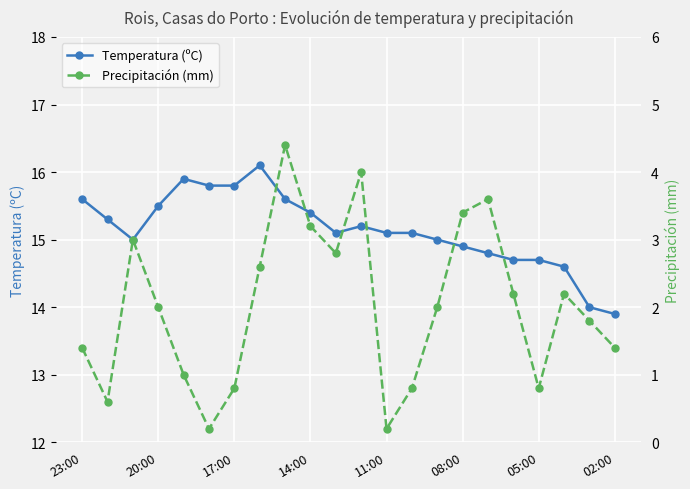

Which series has the largest range (max minus min)?

Precipitación (mm)